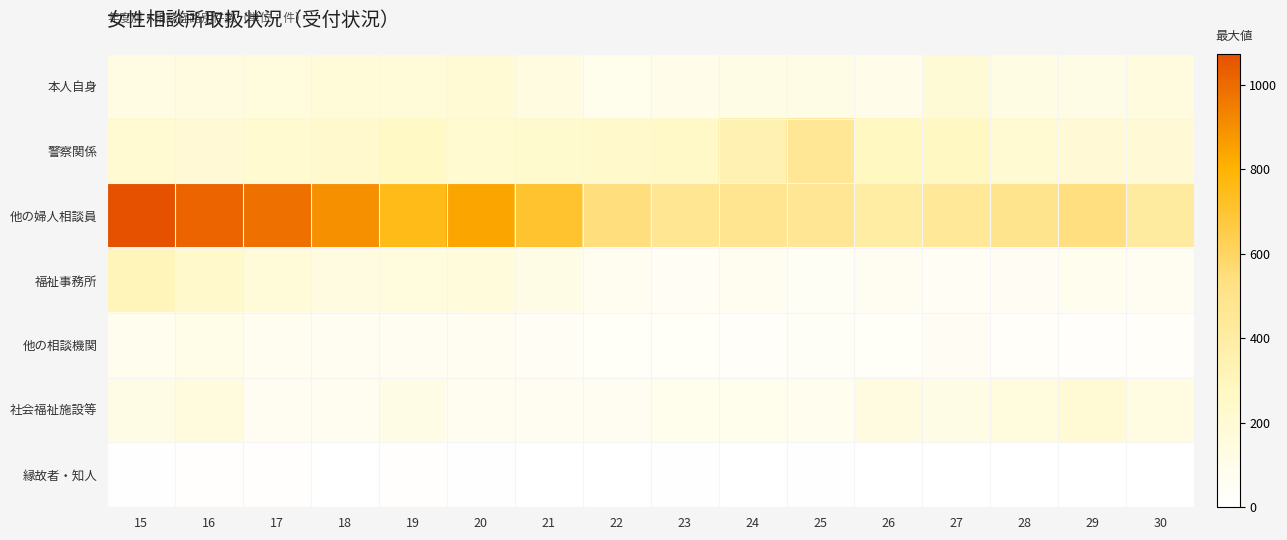

Which has a higher value, 28 or 27?

27